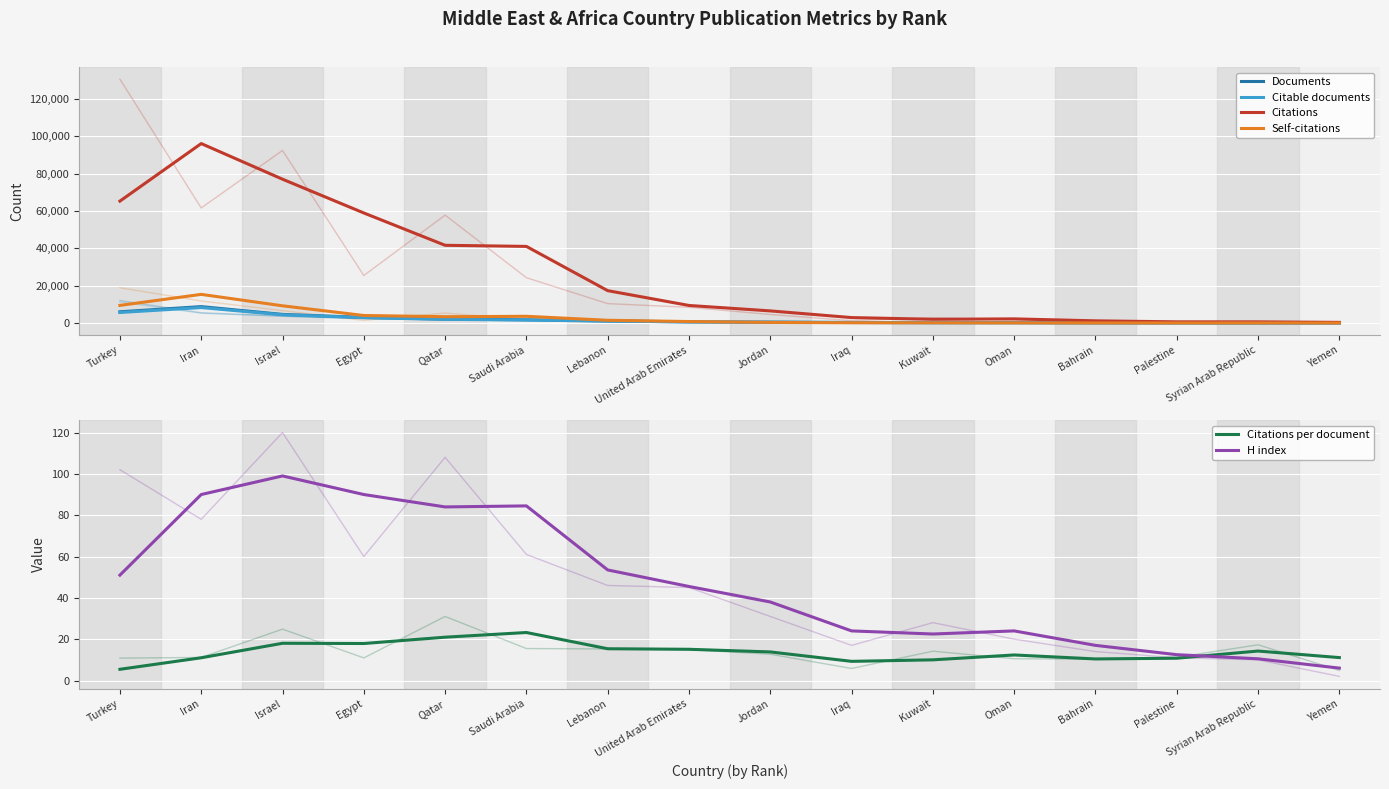

Rank the series by their maximum value, from lowest to highest.

Citations per document, H index, Citable documents, Documents, Self-citations, Citations